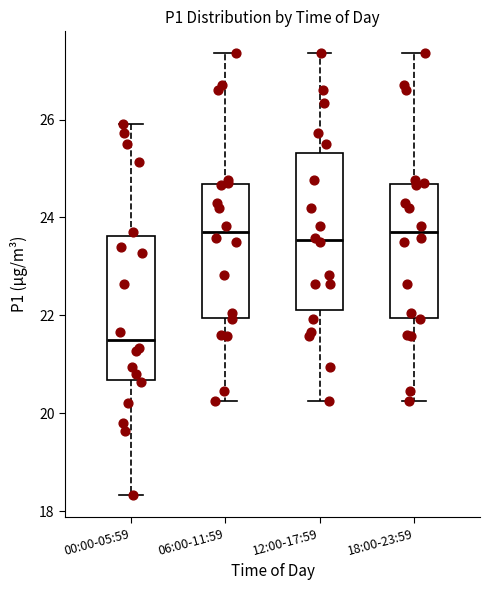

Which box is the tallest, from its lower edge to its upper edge?

12:00-17:59